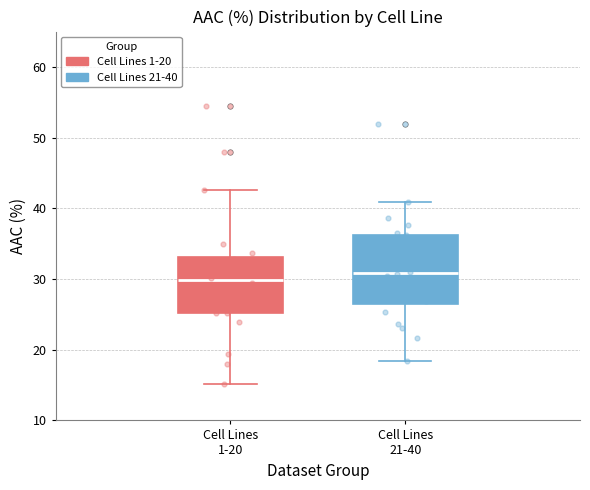

Reading left to right, read every box against the y-axis: the position of its median line, the range the box covers, and the ends of its whiskers. The values are not printed on the chart, so give them approximately, as read against the axis.

Cell Lines 1-20: median 30, box 25 to 33, whiskers 15 to 43
Cell Lines 21-40: median 31, box 27 to 36, whiskers 18 to 41